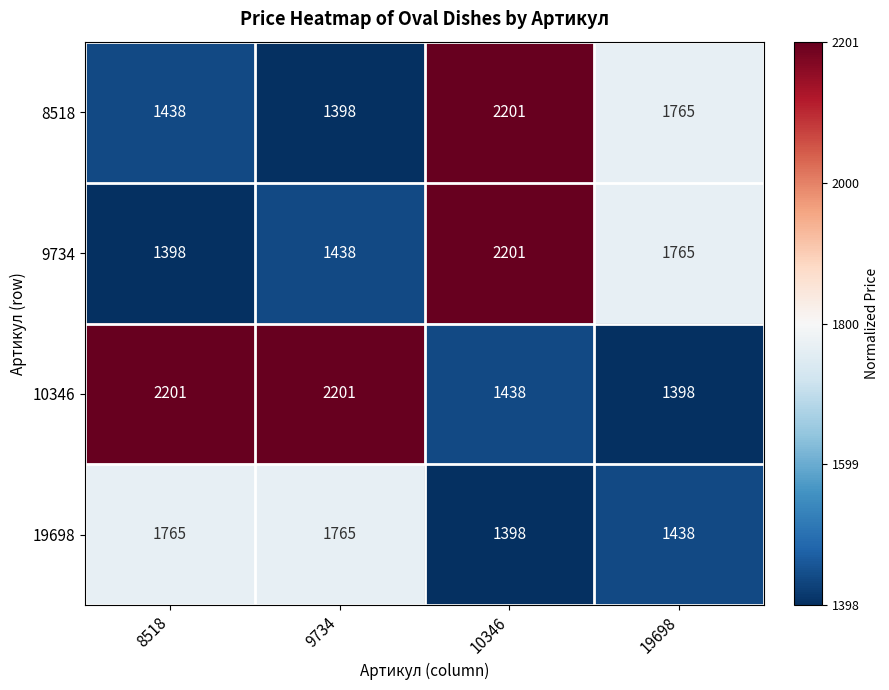

How many distinct data groups are displayed?

4